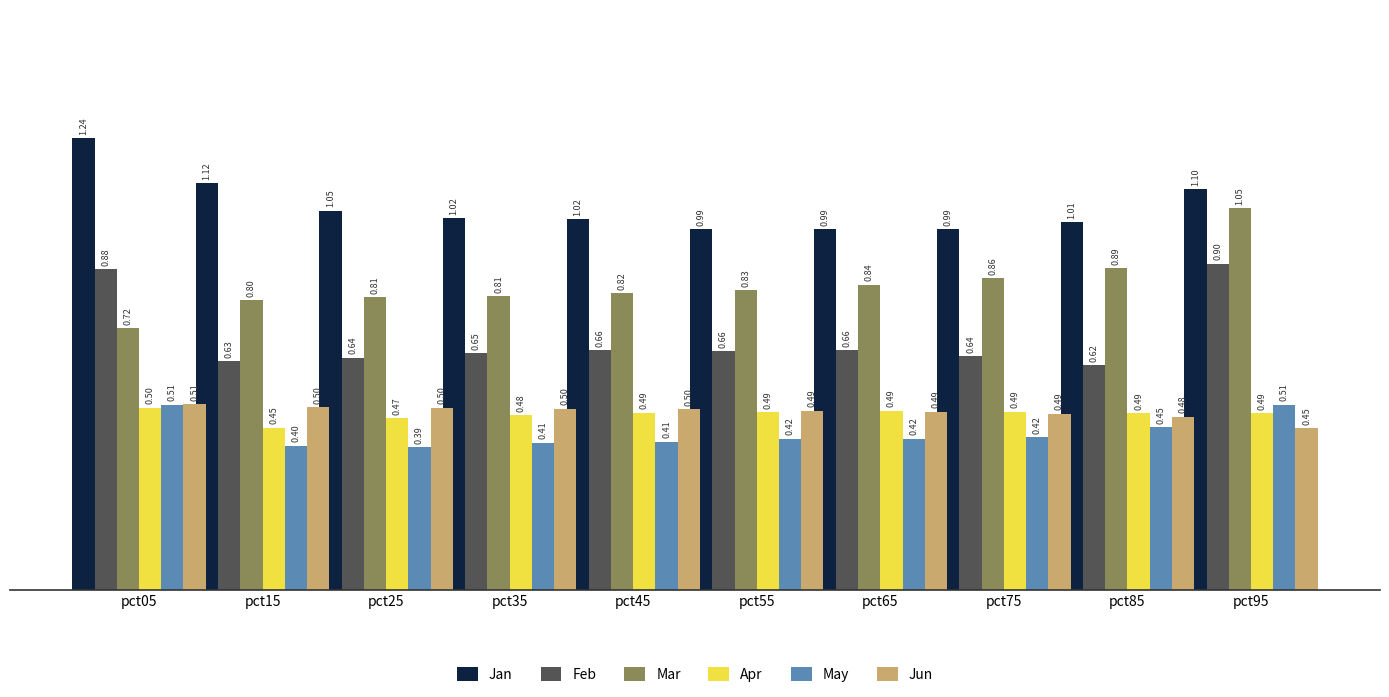

At pct35, list the series in order from smallest to largest.

May, Apr, Jun, Feb, Mar, Jan